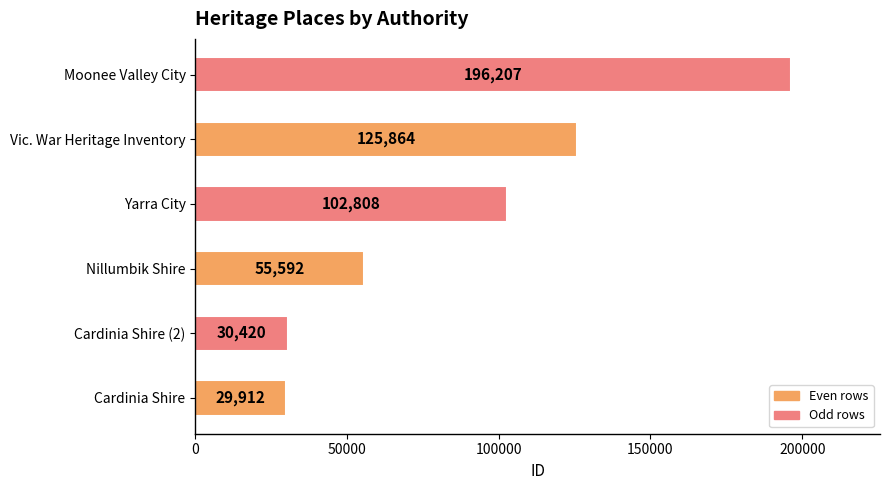

What is the maximum value shown in the chart?

196207